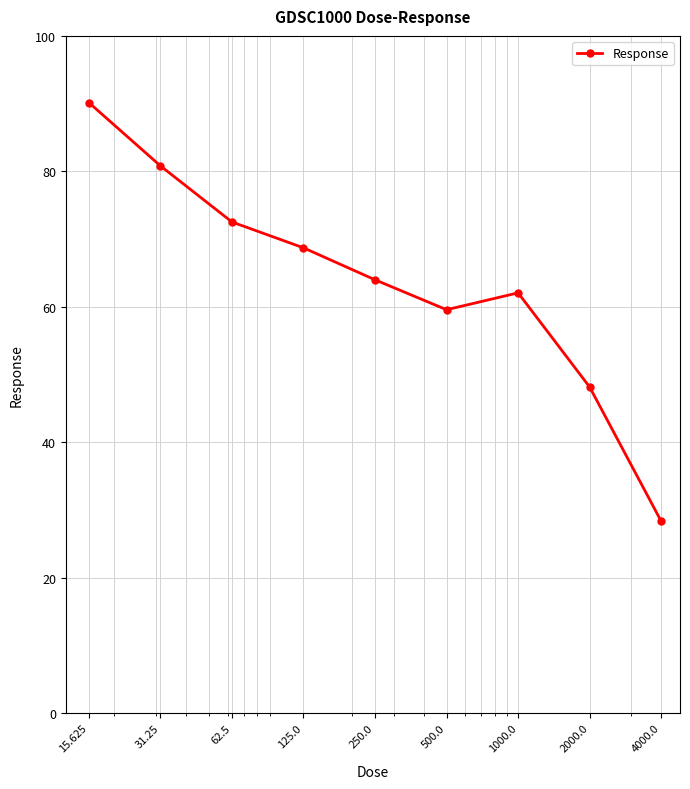

What is the value of the 6th point from the left?

59.6